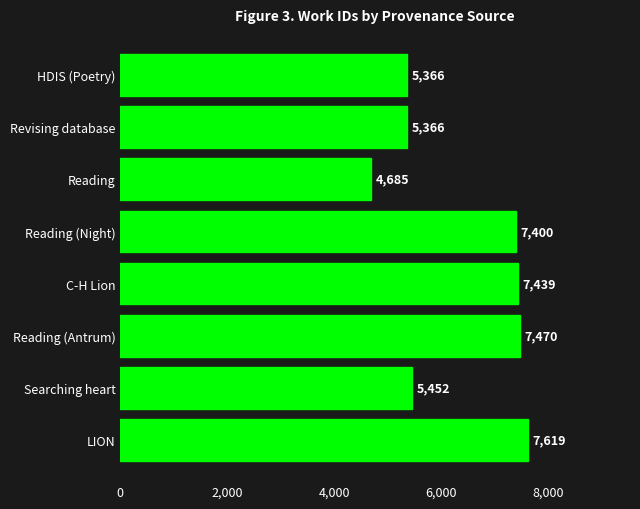

What is the change in value from Revising database to Searching heart?

+86